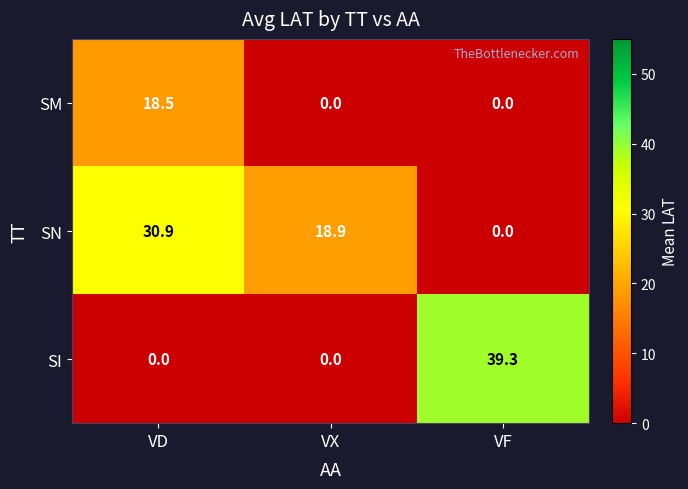

Reading left to right, what are all the values shown in this chart?

SM: 18.5	0.0	0.0
SN: 30.9	18.9	0.0
SI: 0.0	0.0	39.3